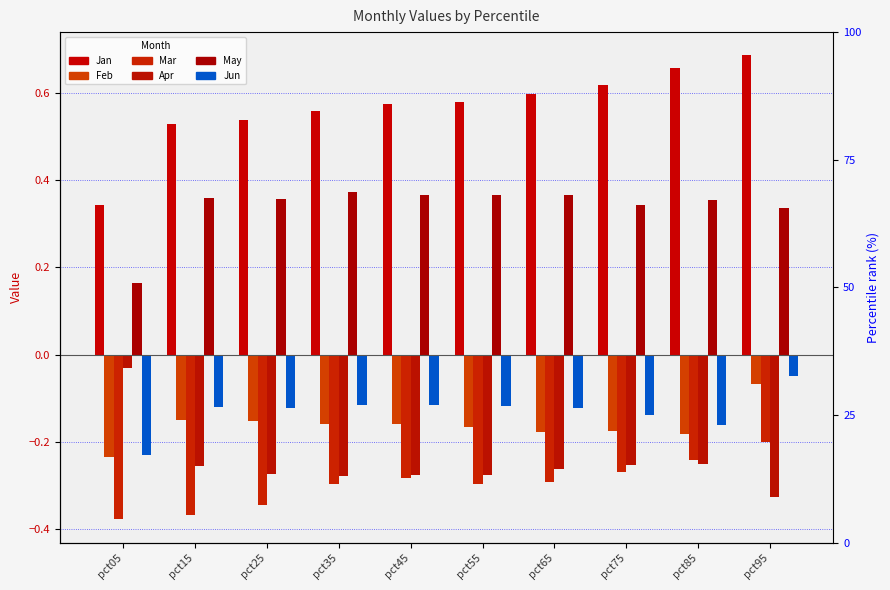

Reading right to left, list all the values displayed in this chart.

Jan: 0.7	0.7	0.6	0.6	0.6	0.6	0.6	0.5	0.5	0.3
Feb: -0.1	-0.2	-0.2	-0.2	-0.2	-0.2	-0.2	-0.2	-0.1	-0.2
Mar: -0.2	-0.2	-0.3	-0.3	-0.3	-0.3	-0.3	-0.3	-0.4	-0.4
Apr: -0.3	-0.2	-0.3	-0.3	-0.3	-0.3	-0.3	-0.3	-0.3	-0.0
May: 0.3	0.4	0.3	0.4	0.4	0.4	0.4	0.4	0.4	0.2
Jun: -0.0	-0.2	-0.1	-0.1	-0.1	-0.1	-0.1	-0.1	-0.1	-0.2